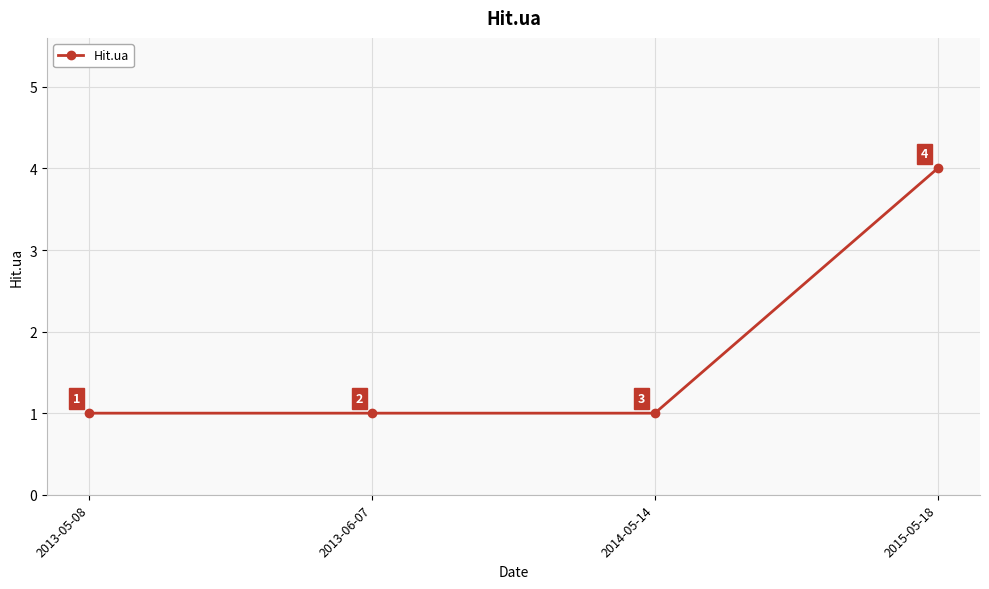

What is the difference between the maximum and second lowest values?

3